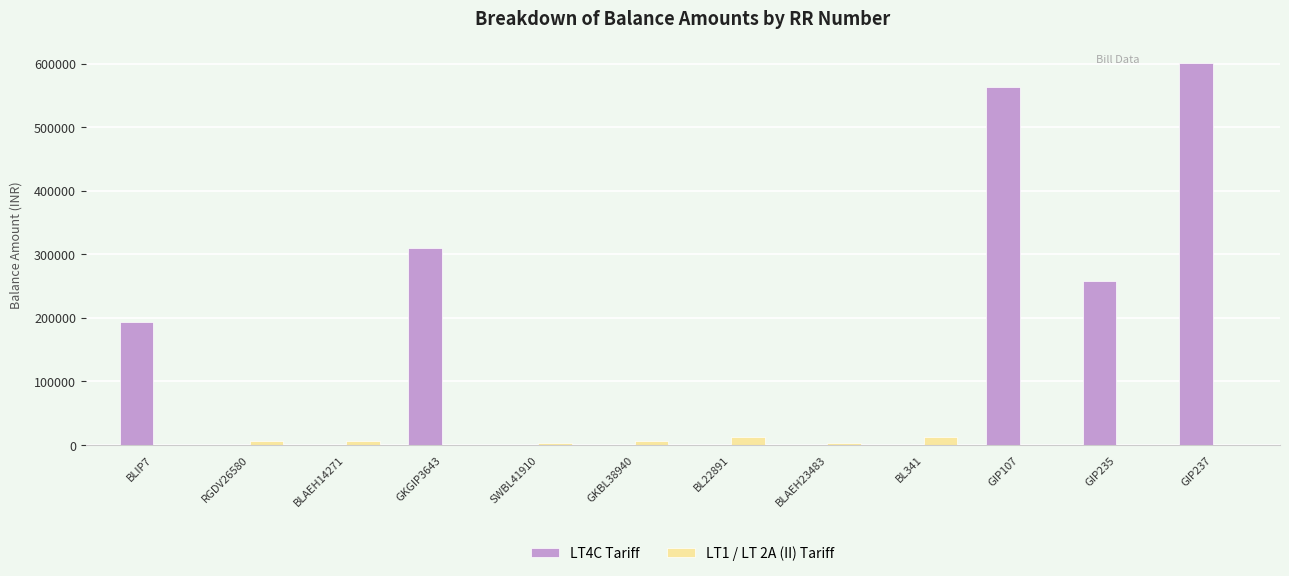

Is it true that LT1 / LT 2A (II) Tariff equals 3557 at BLAEH23483?

True